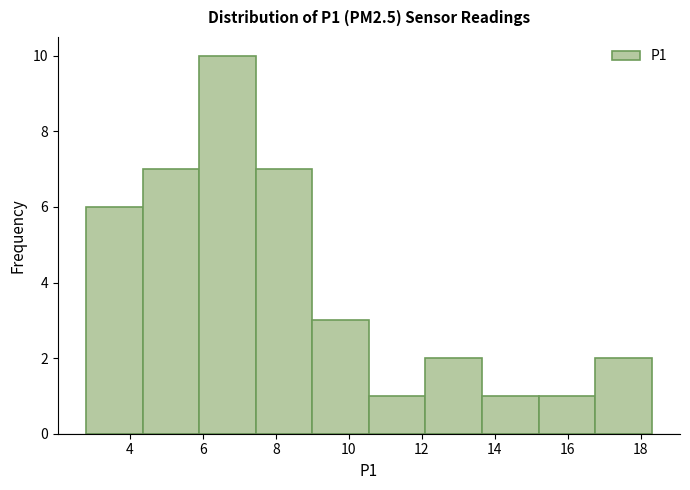

Over which range of the x-axis is the bar tallest?

5.90 to 7.45